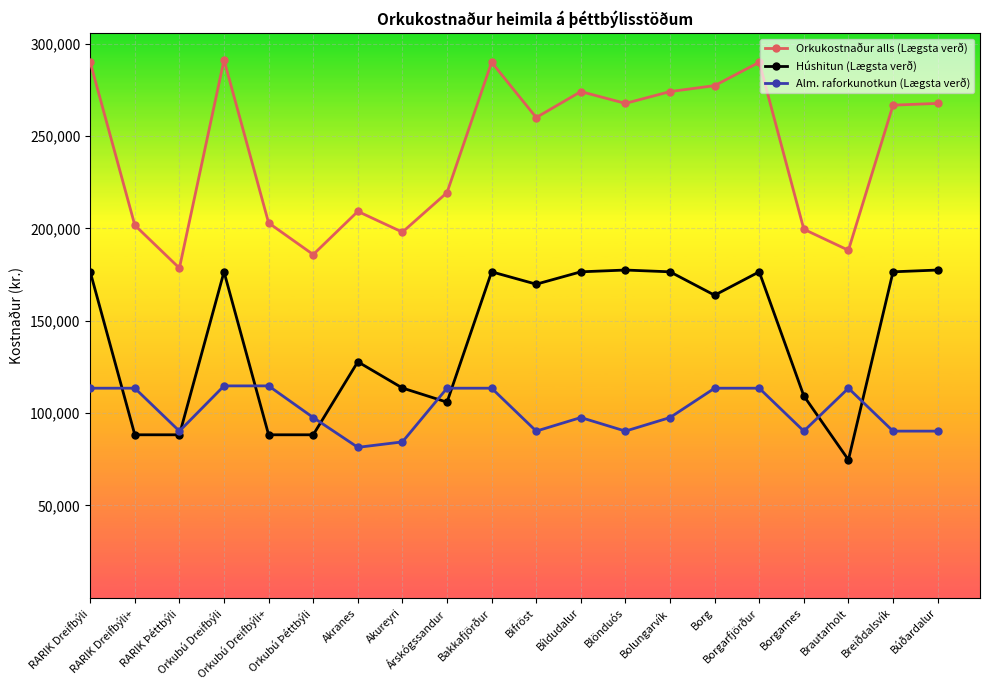

True or false: Húshitun (Lægsta verð) and Alm. raforkunotkun (Lægsta verð) cross at least once.

True